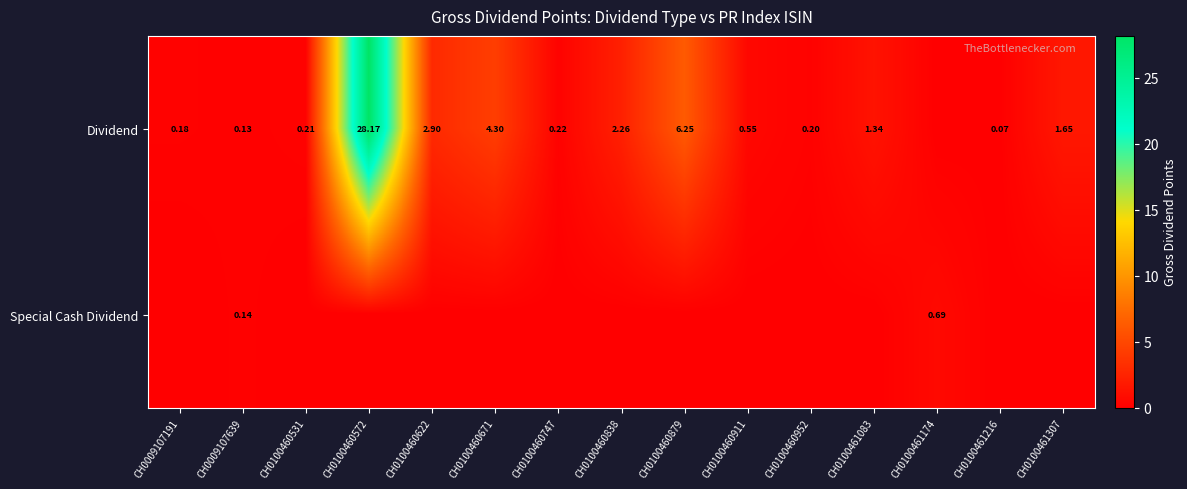

Which label corresponds to the smallest value in the chart?

CH0100461174